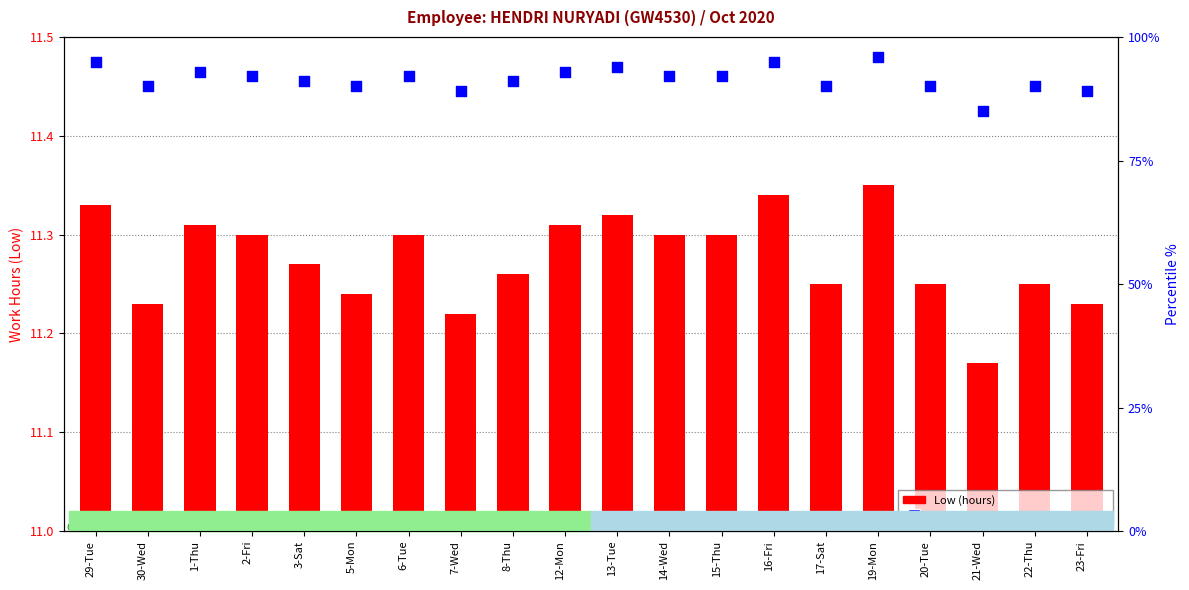

Which series contains the lowest Y value?

Low (hours)